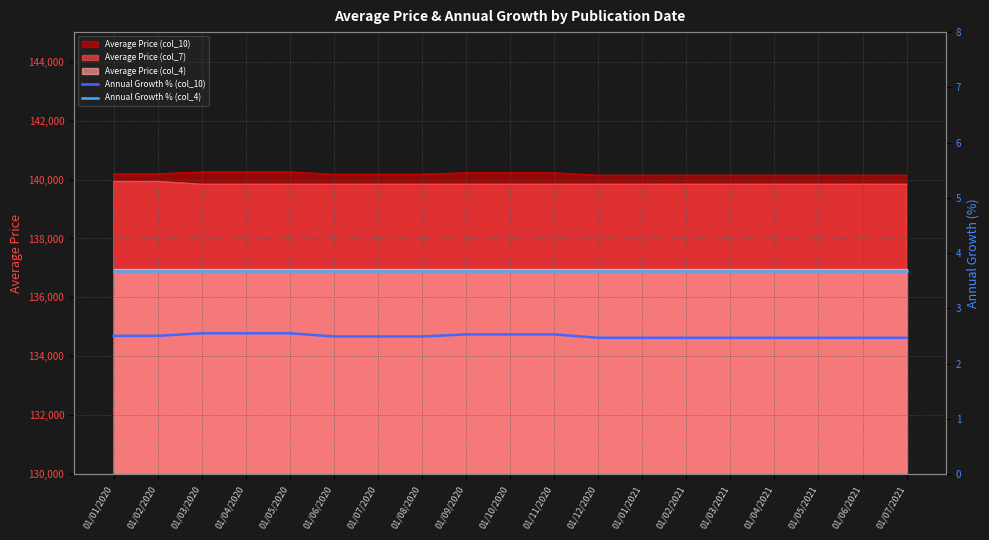

True or false: Annual Growth % (col_10) has a value of 1.7 at 01/05/2021.

False